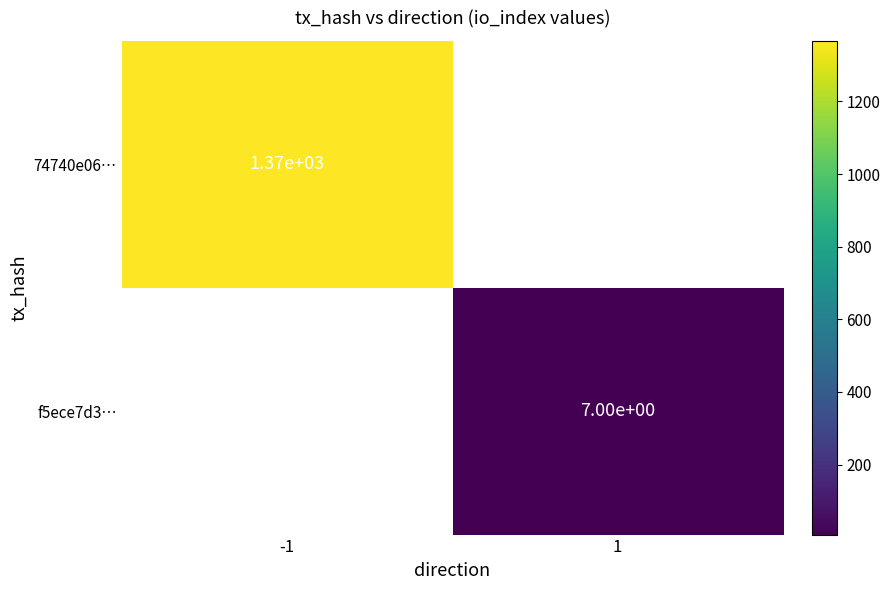

What is the smallest value displayed?

7.0